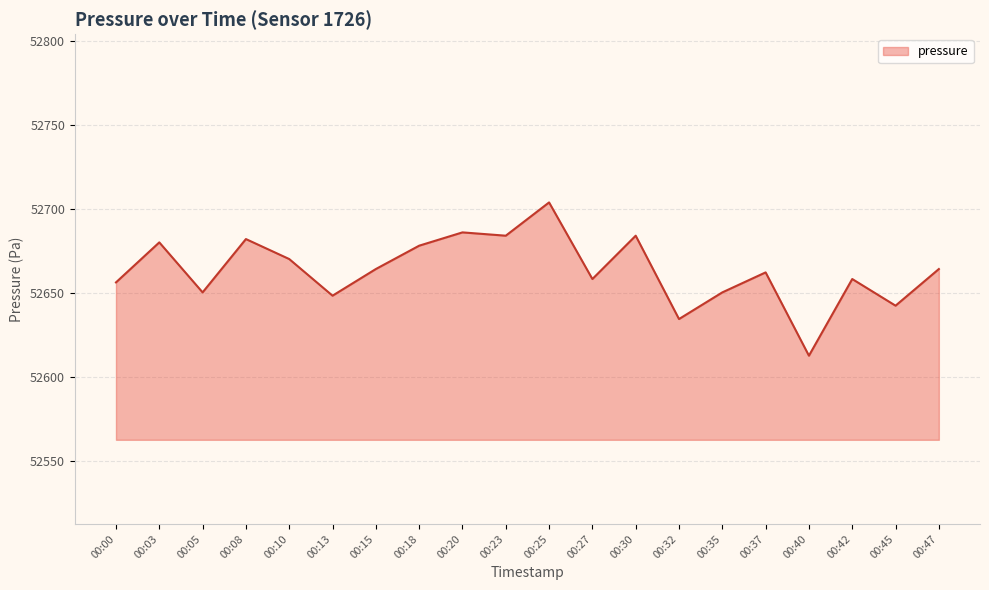

The value at 00:45 is 16076.2. True or false?

False